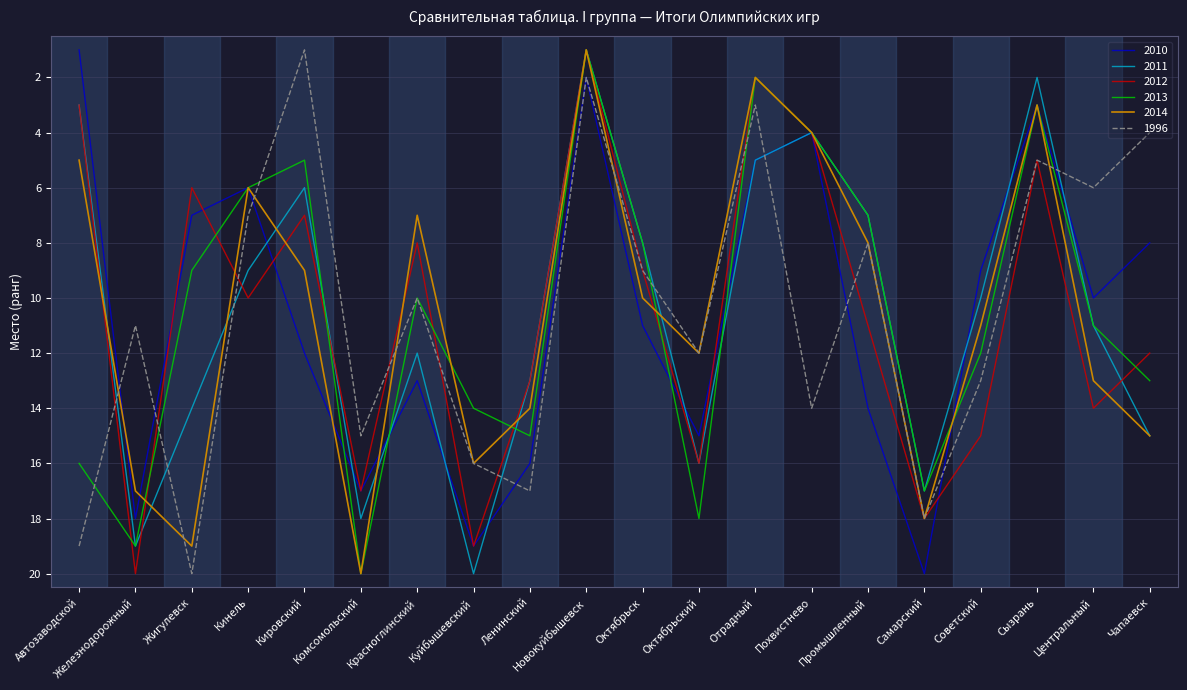

True or false: 2014 and 2011 cross at least once.

True